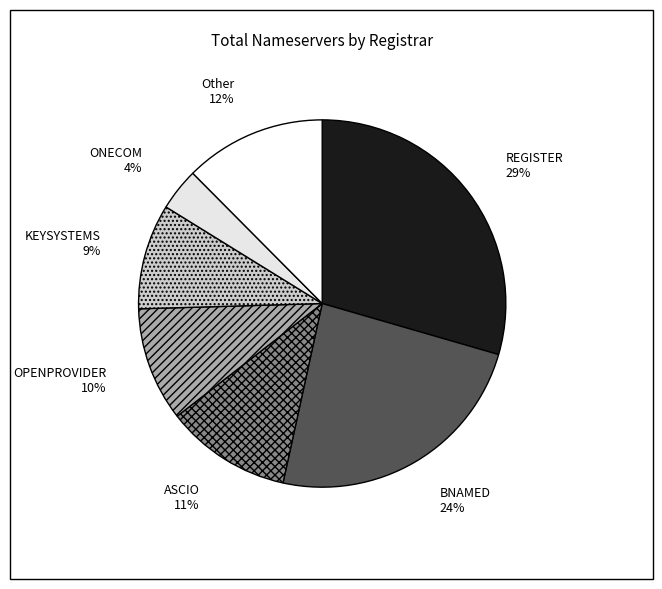

Does any single category account for the majority?

No